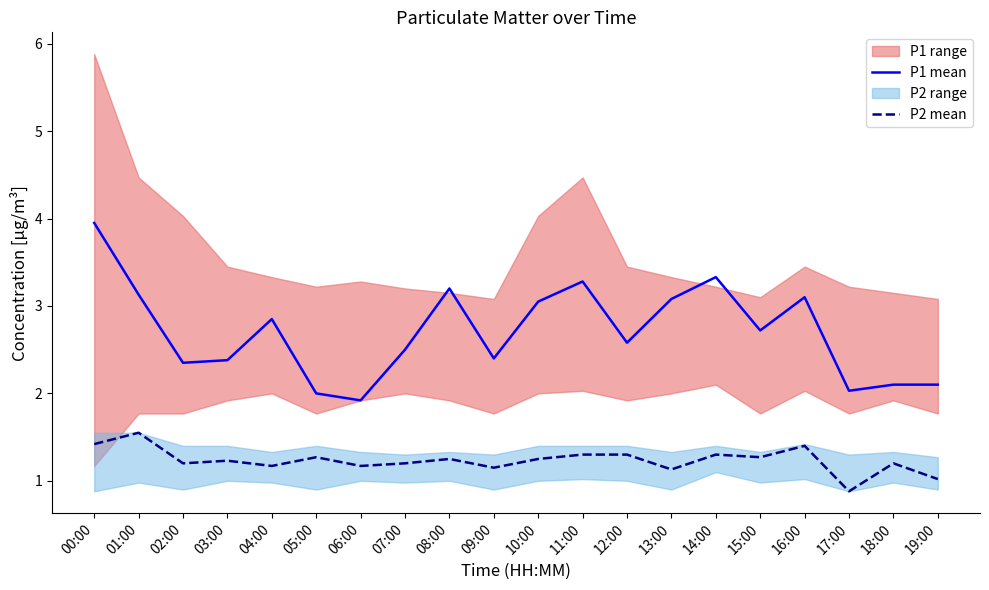

At which category does P1 mean reach its first local valley?

02:00